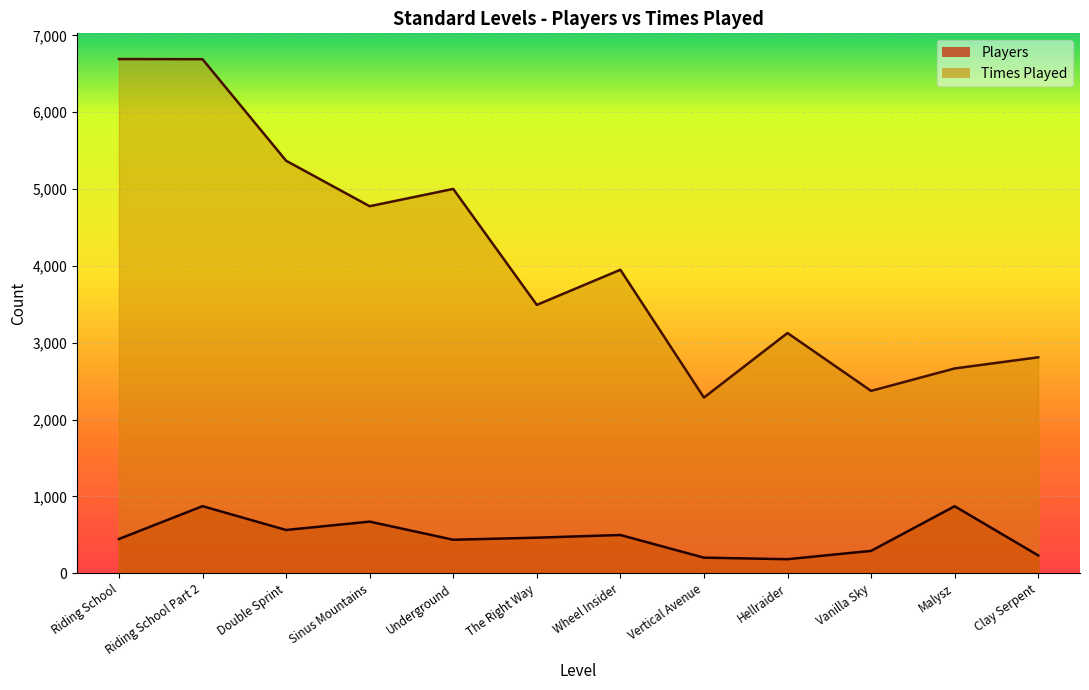

What is the minimum value for Times Played?

2287